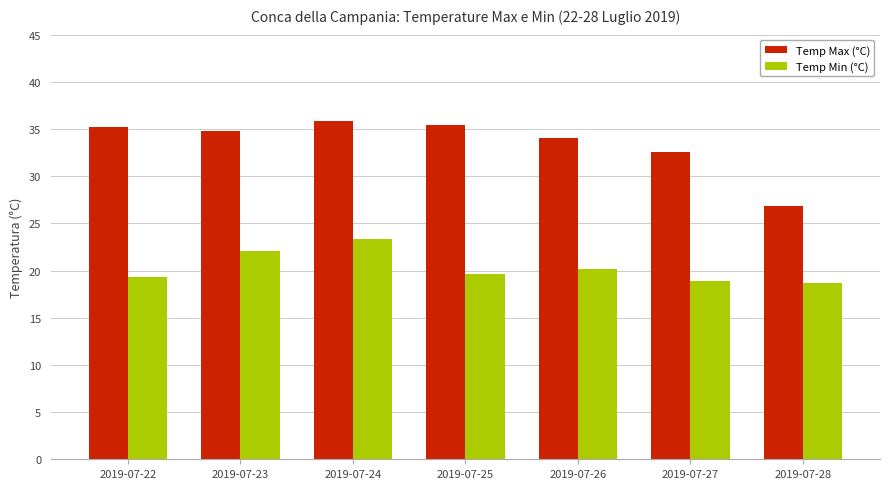

What is the approximate value of Temp Min (°C) at 2019-07-23?

22.1